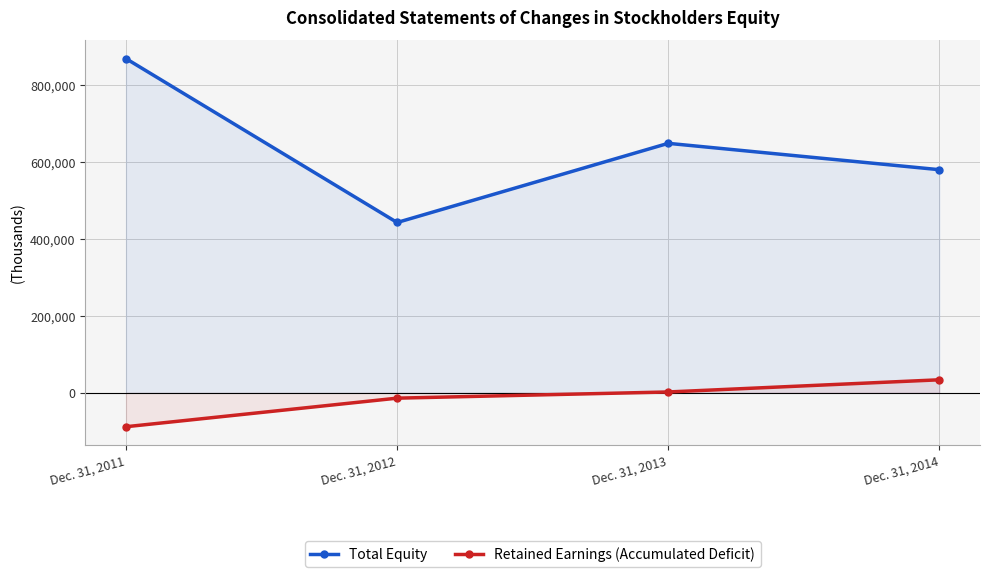

How many lines are shown in the chart?

2